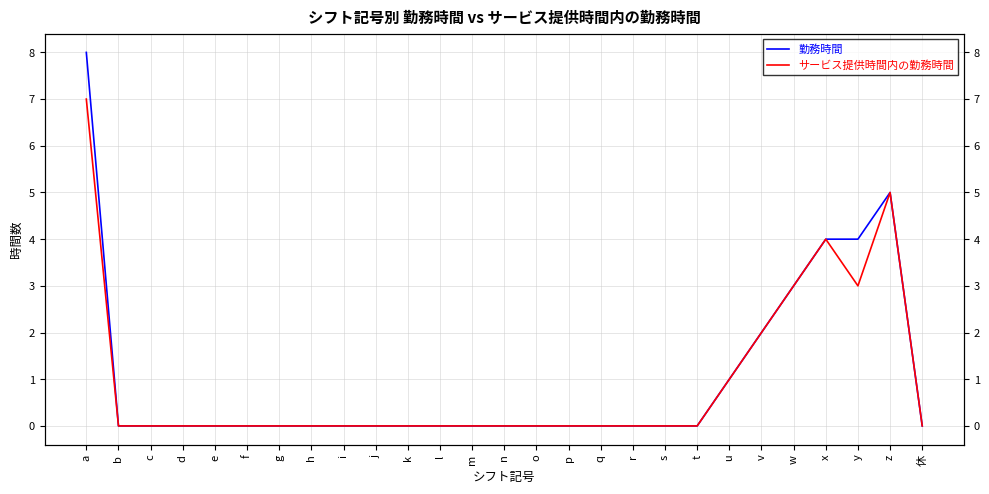

True or false: 勤務時間 and サービス提供時間内の勤務時間 intersect in this chart.

False